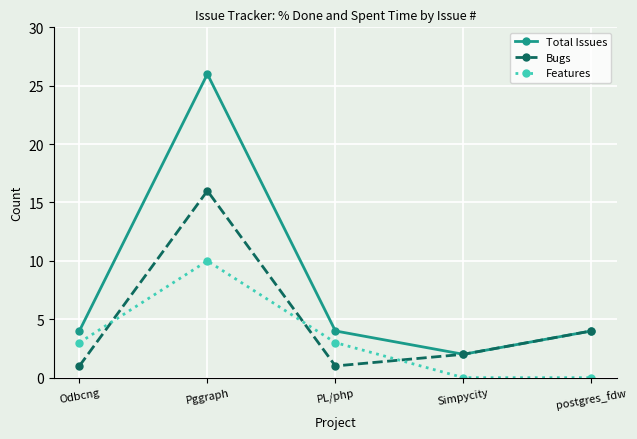

What is the value of the Features point at the 1st from the left?

3